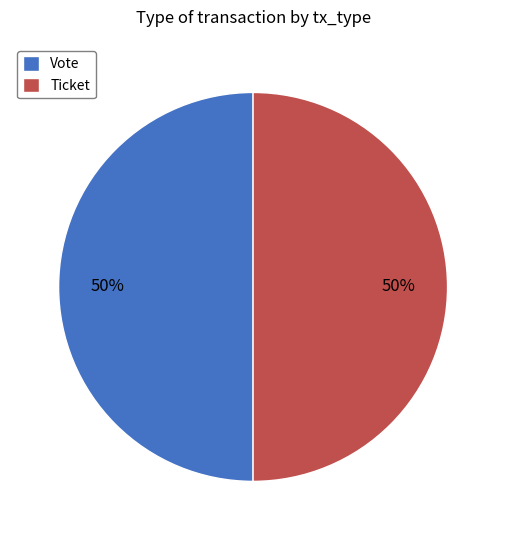

To the nearest percent, what is the difference between the Ticket and Vote slice percentages?

0%